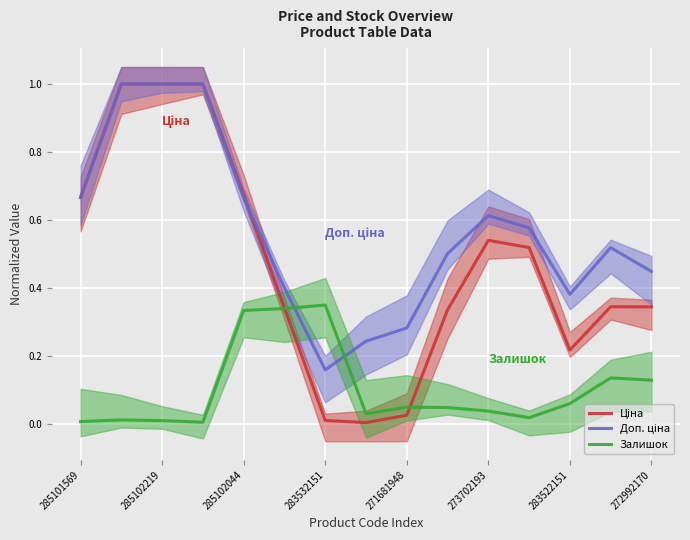

What is the sum of all Ціна values?

7.0